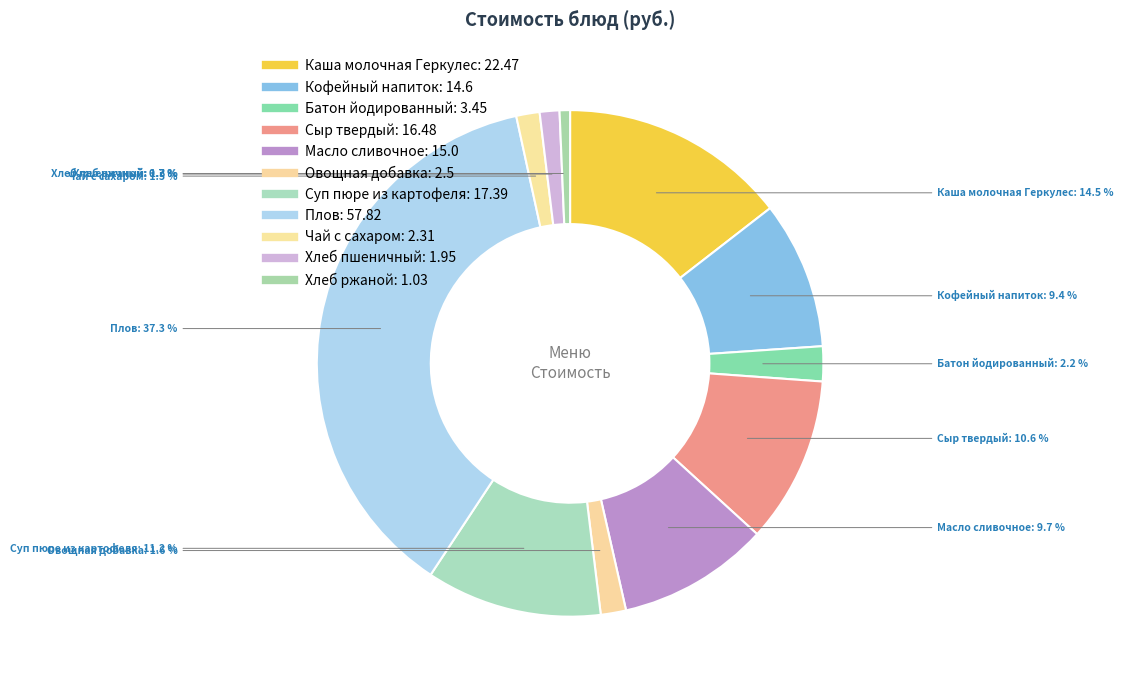

Is it true that Плов is 37% of the pie?

True